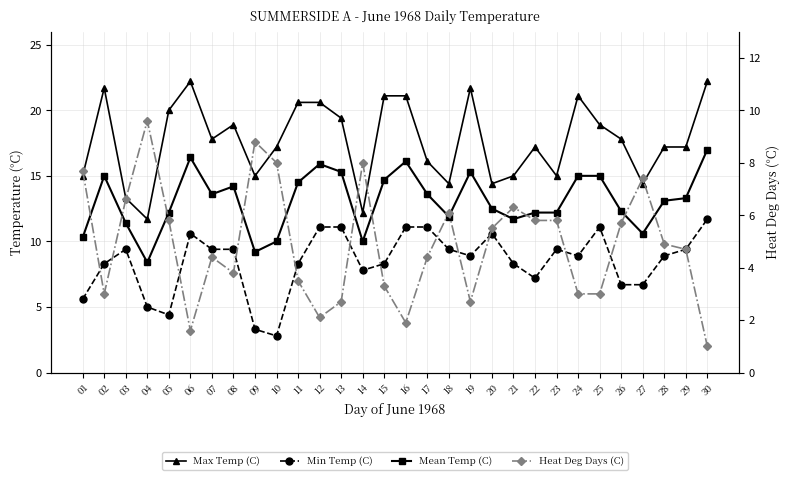

What is the value of the Mean Temp (C) point at the 24th from the left?

15.0